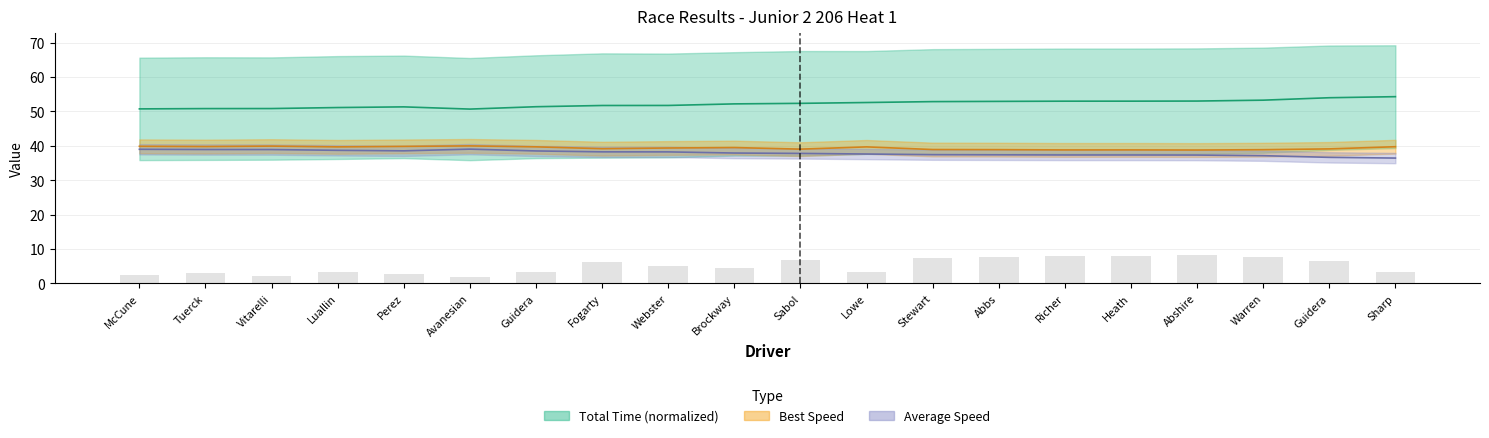

Reading left to right, list all the values displayed in this chart.

Total Time: 50.8	50.8	50.9	51.1	51.3	50.7	51.4	51.7	51.8	52.2	52.4	52.6	52.9	52.9	53.0	53.0	53.0	53.3	54.0	54.3
Best Lap time: 2.6	3.0	2.3	3.4	2.7	2.0	3.4	6.1	5.1	4.4	6.8	3.4	7.4	7.6	8.0	7.9	8.1	7.6	6.4	3.2
Best Speed: 39.9	39.8	39.9	39.7	39.9	40.0	39.7	39.2	39.4	39.5	39.0	39.7	38.9	38.9	38.8	38.8	38.8	38.9	39.1	39.8
Average Speed: 39.0	38.9	38.9	38.7	38.6	39.1	38.5	38.3	38.3	37.9	37.8	37.6	37.4	37.4	37.4	37.4	37.3	37.2	36.7	36.5